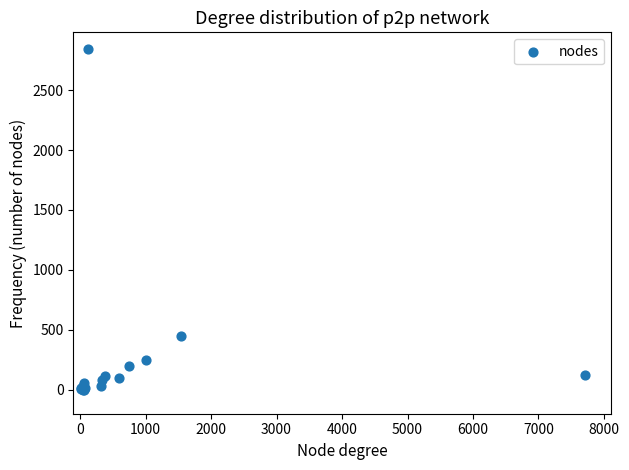

What Y value in the scatter plot is closest to 1420?

449